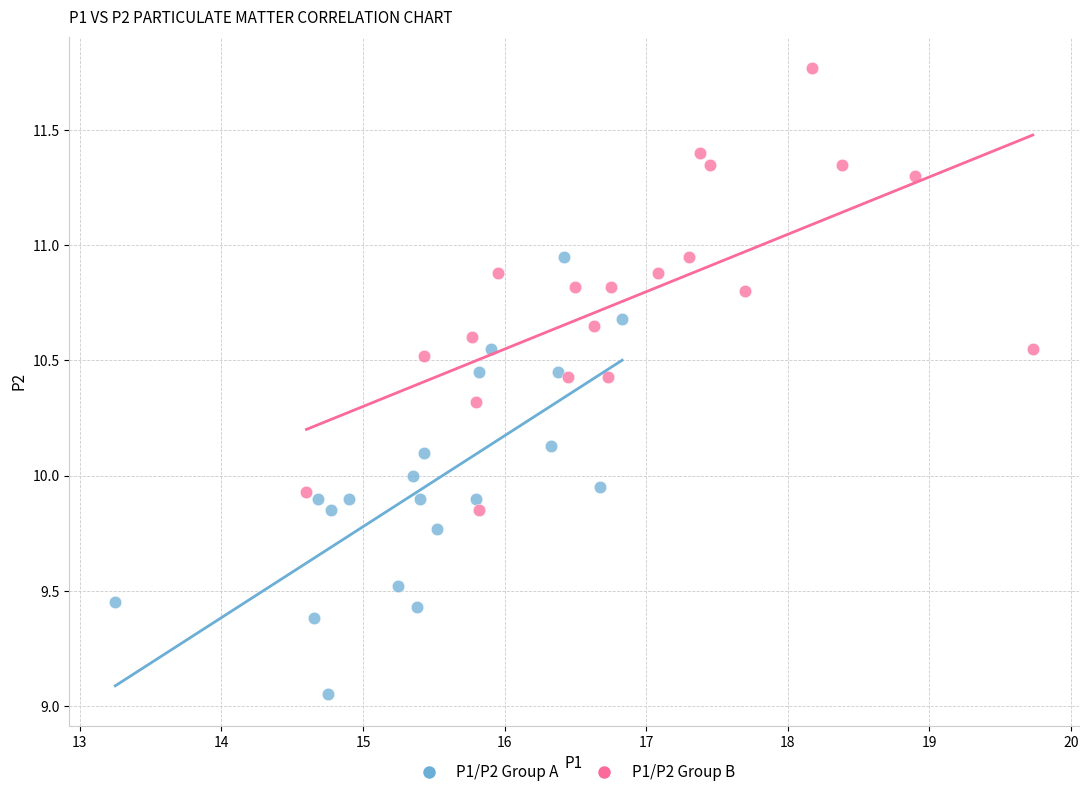

Which series contains the highest Y value?

P1/P2 Group B